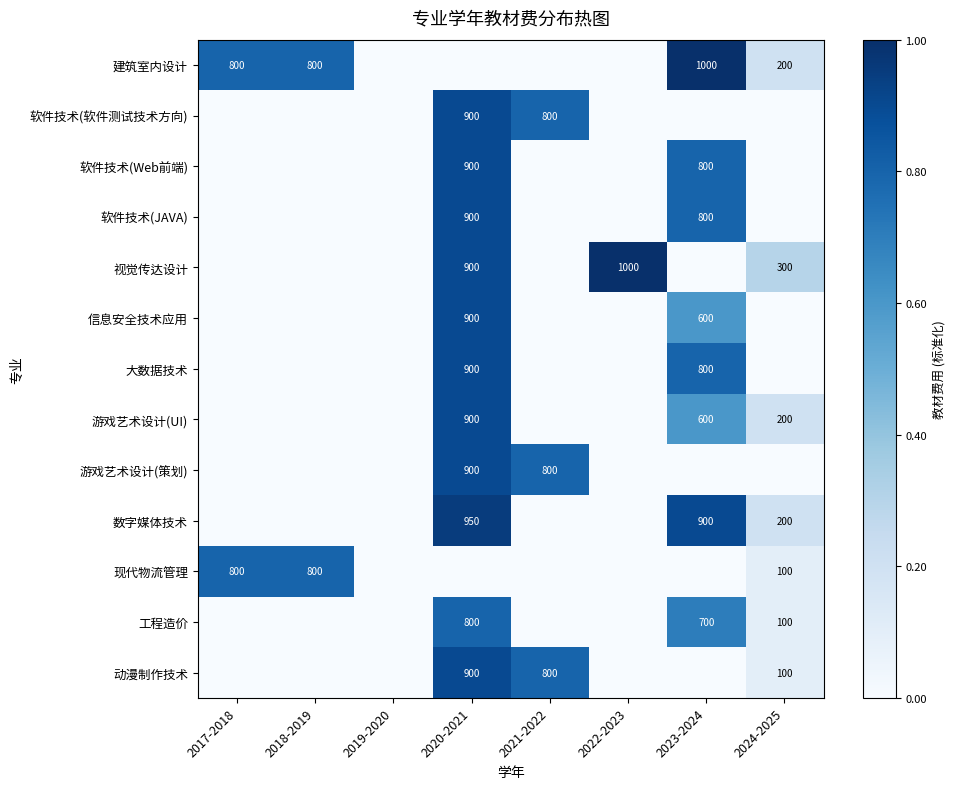

The 建筑室内设计 series shows 1392 at 2017-2018. True or false?

False